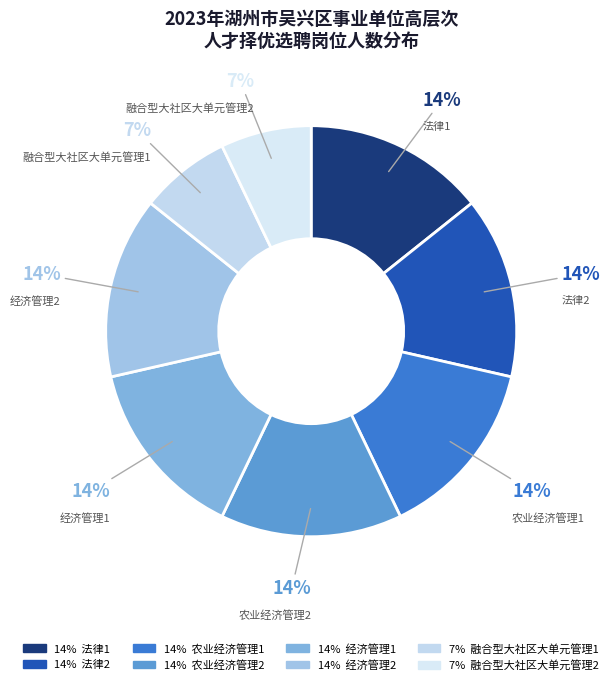

Count the number of slices in the pie.

8